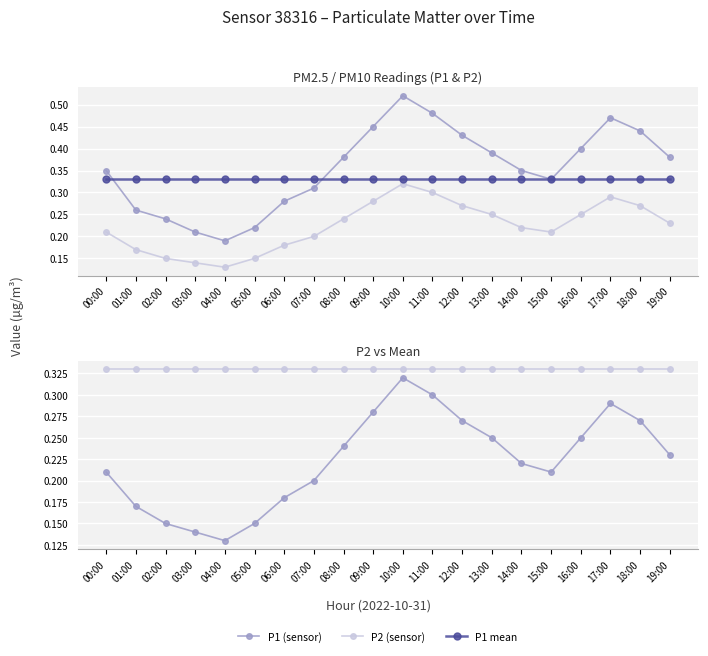

Rank the categories by P1 (sensor) value from highest to lowest.

10:00, 11:00, 17:00, 09:00, 18:00, 12:00, 16:00, 13:00, 08:00, 19:00, 00:00, 14:00, 15:00, 07:00, 06:00, 01:00, 02:00, 05:00, 03:00, 04:00